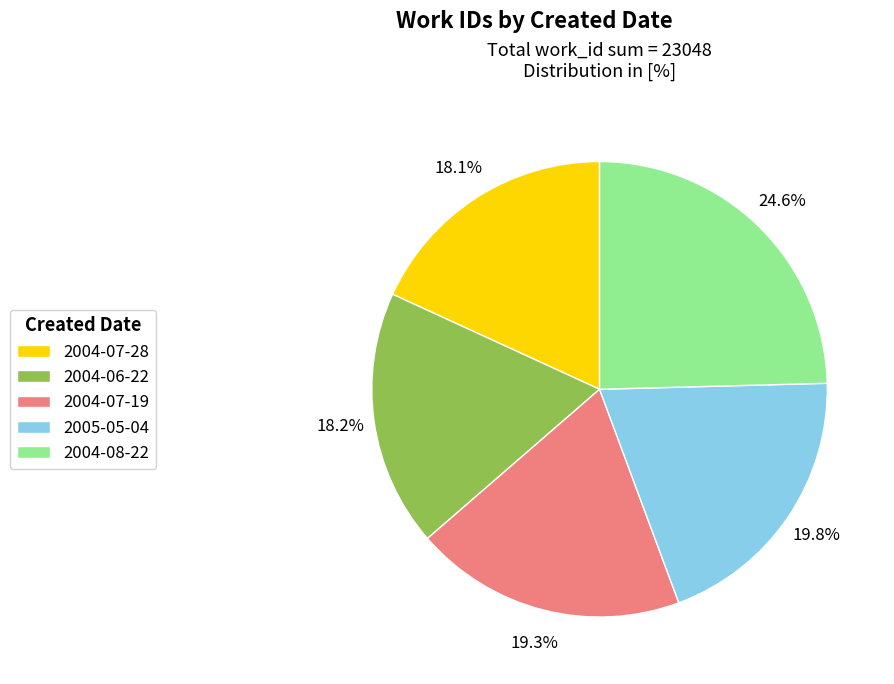

Does any single category account for the majority?

No